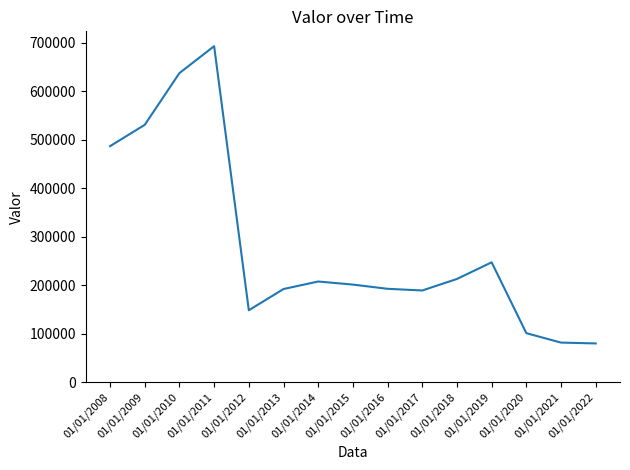

What is the difference between the maximum and minimum values?

613207